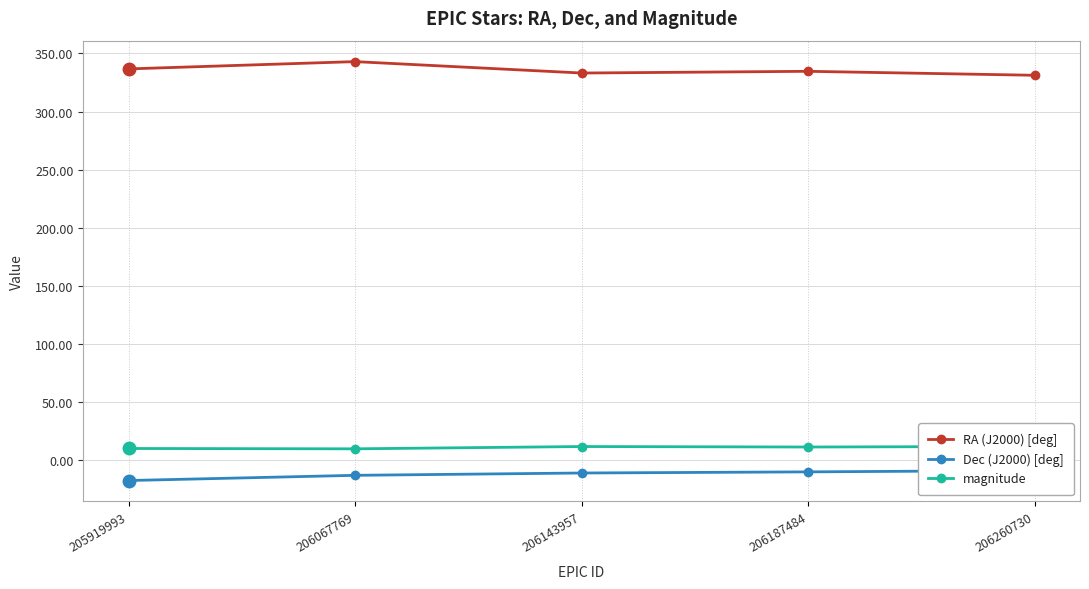

At which label is RA (J2000) [deg] closest to 337?

205919993